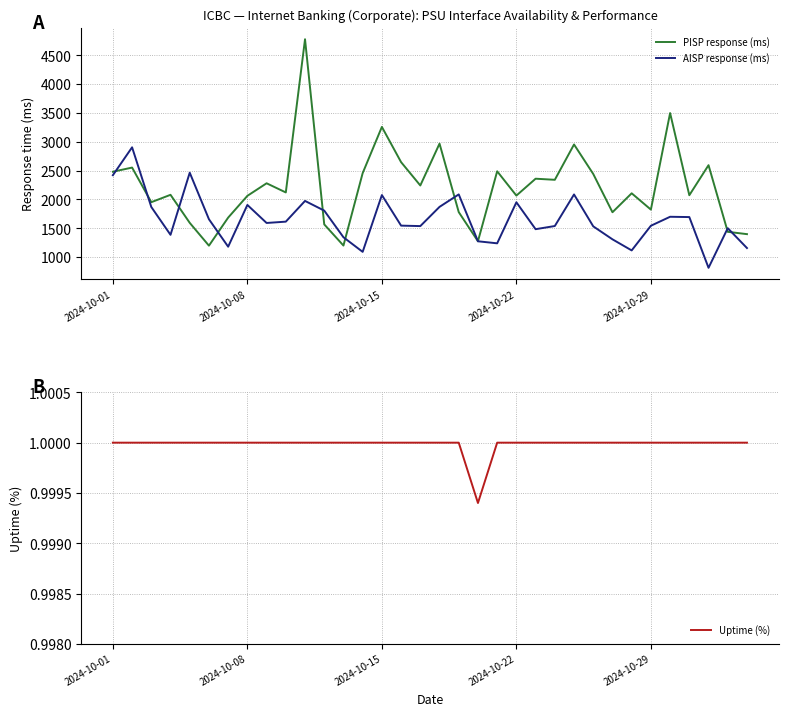

List the series in order of their overall mean, lowest first.

Uptime (%), AISP response (ms), PISP response (ms)